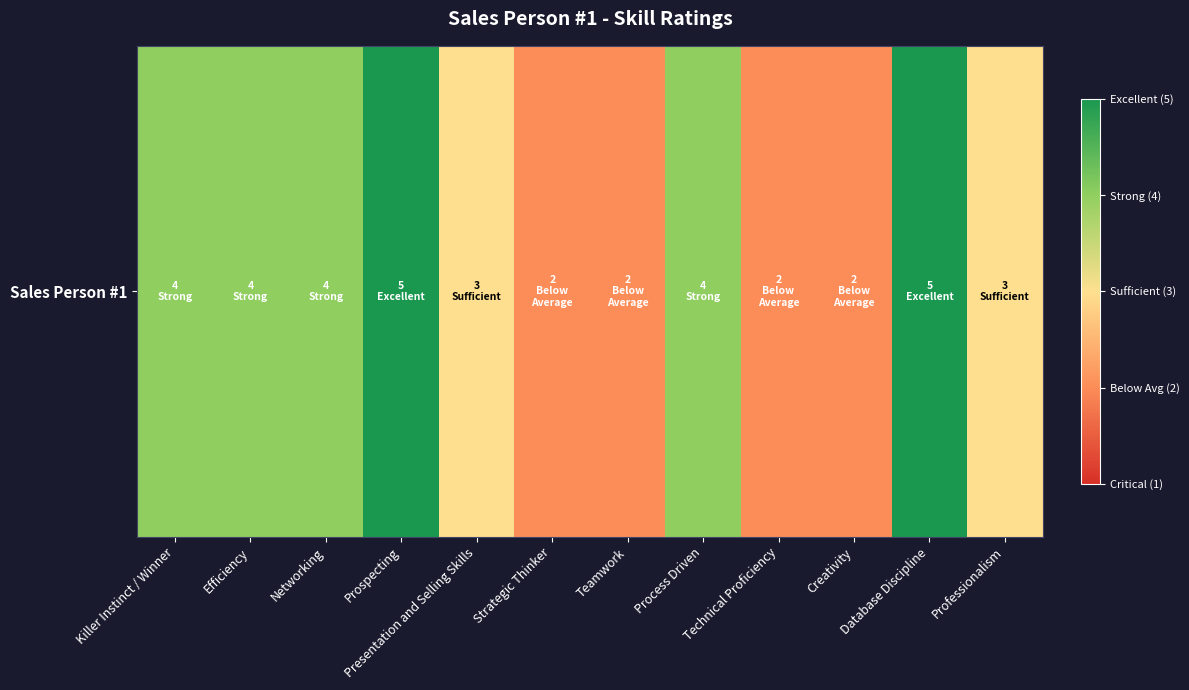

What is the minimum value shown in the chart?

2